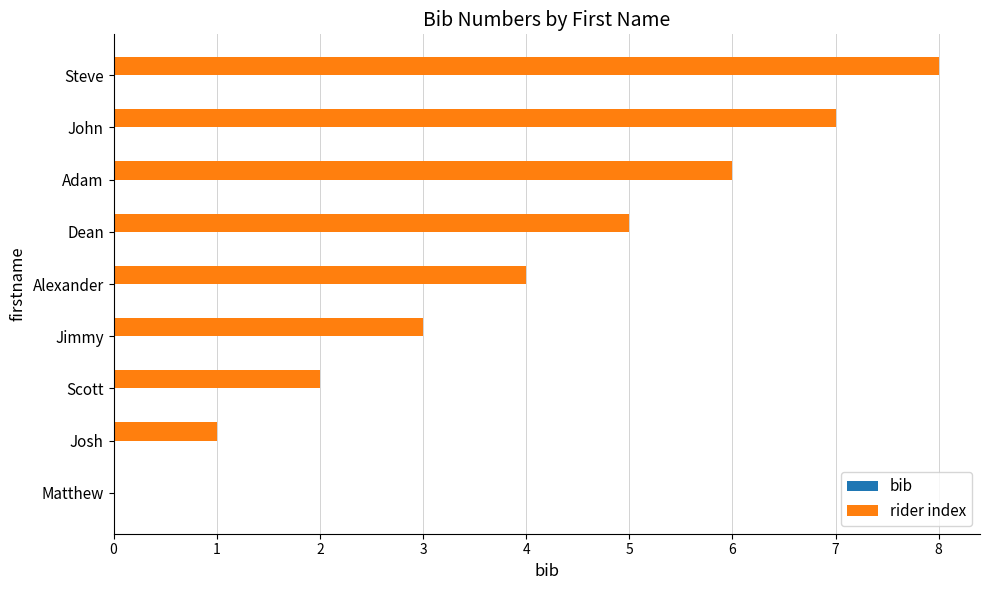

What is the maximum value shown in the chart?

8